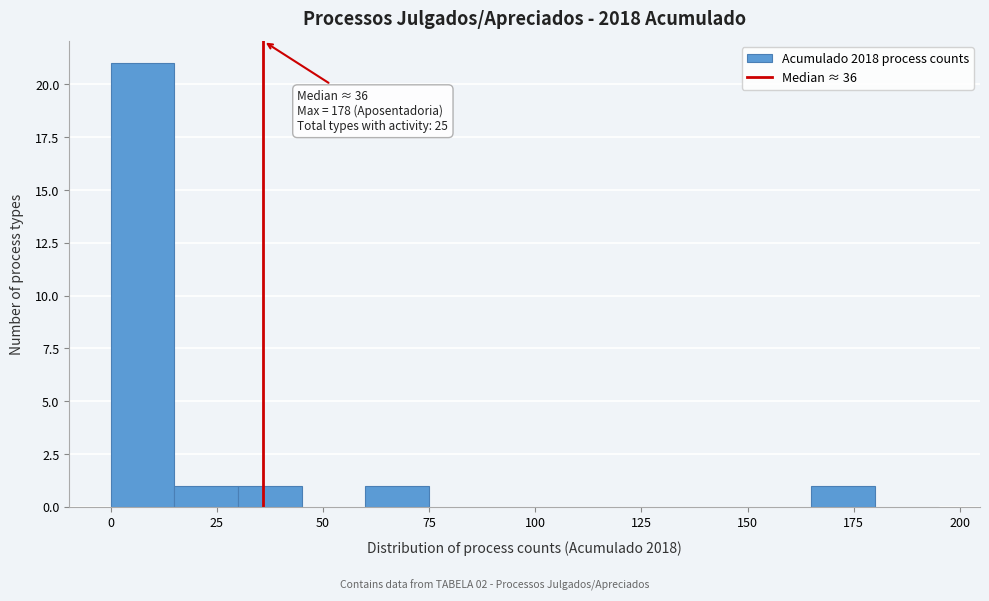

Read against the x-axis, roughly where is the centre of the tallest bar?

10